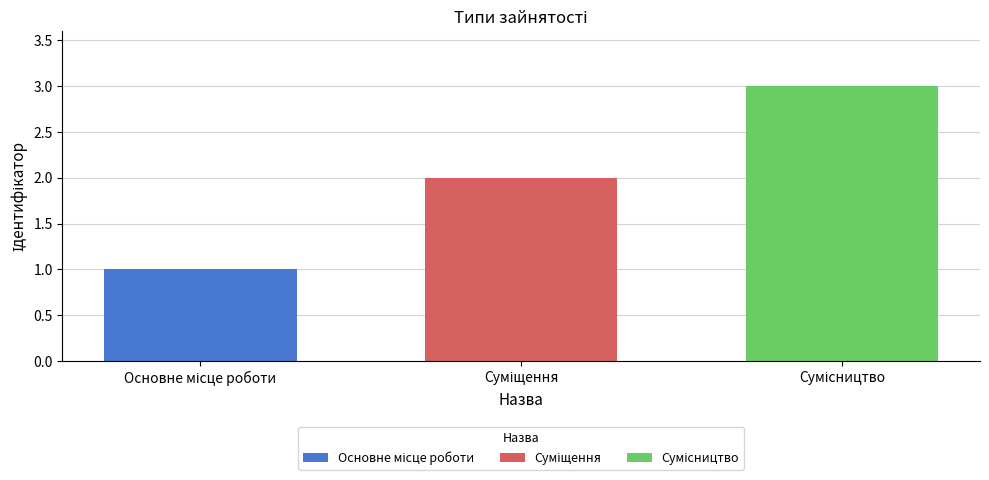

What is the greatest value displayed?

3